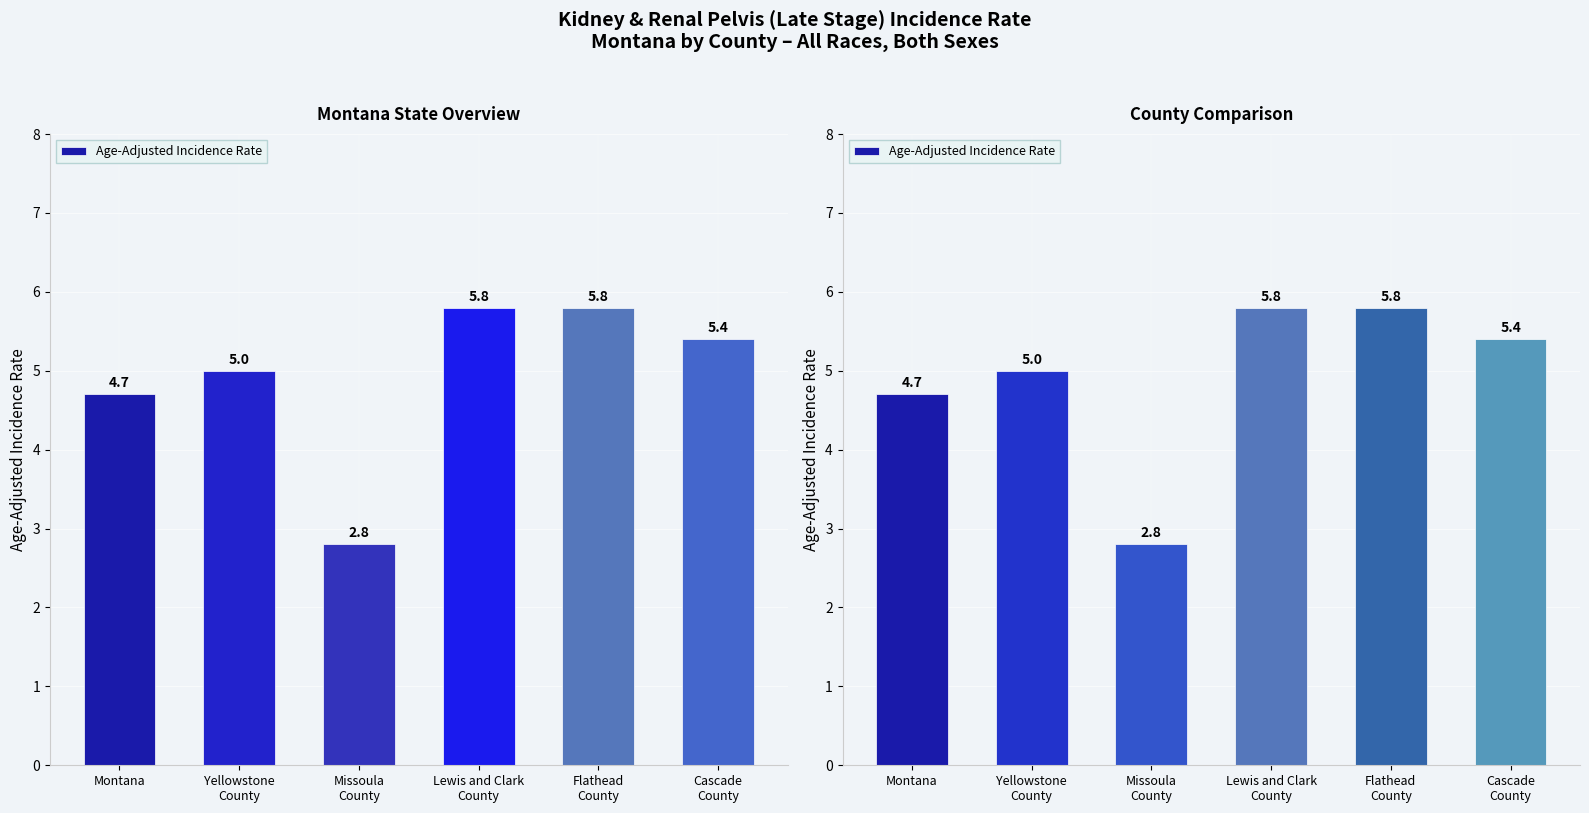

At which category does the chart reach its peak across all series?

Lewis and Clark
County